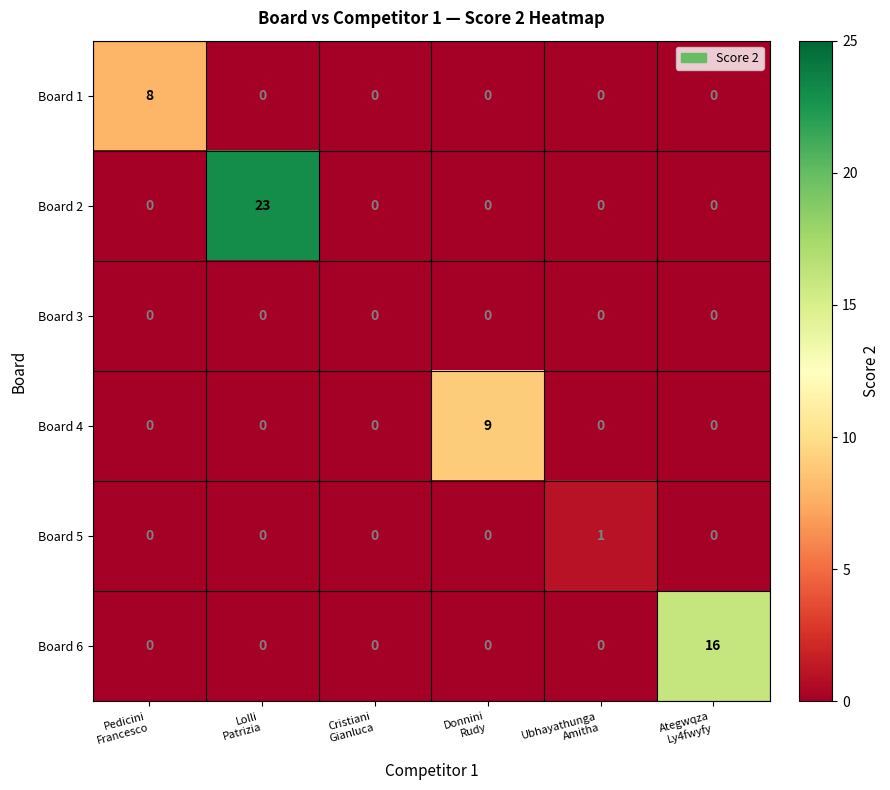

List the series in order of their peak value, lowest first.

Board 3, Board 5, Board 1, Board 4, Board 6, Board 2